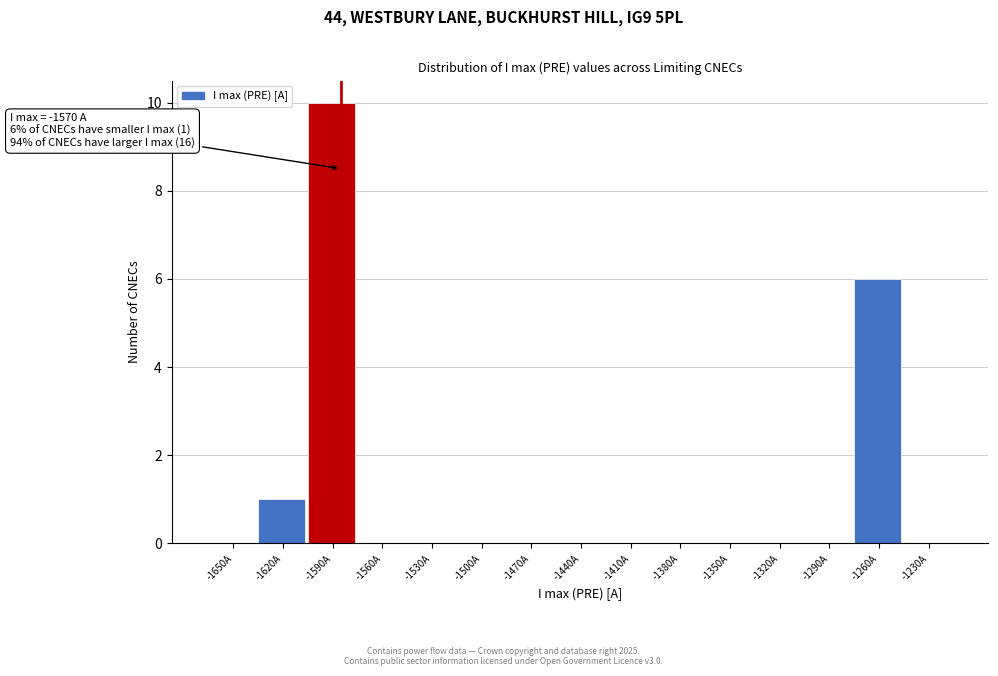

Reading left to right, transcribe all the data shown in this chart.

-1650A=0	-1620A=1	-1590A=10	-1560A=0	-1530A=0	-1500A=0	-1470A=0	-1440A=0	-1410A=0	-1380A=0	-1350A=0	-1320A=0	-1290A=0	-1260A=6	-1230A=0